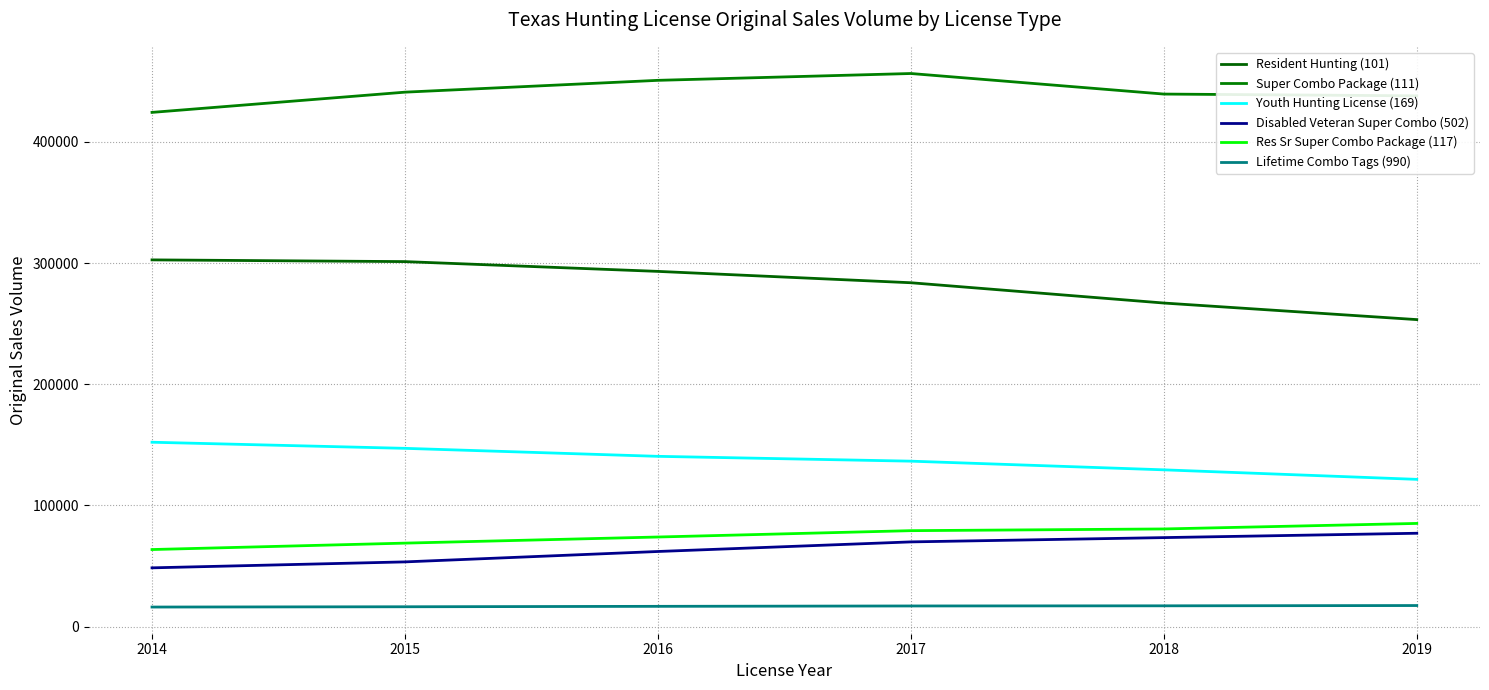

At which label does Resident Hunting (101) first exceed 293084?

2014